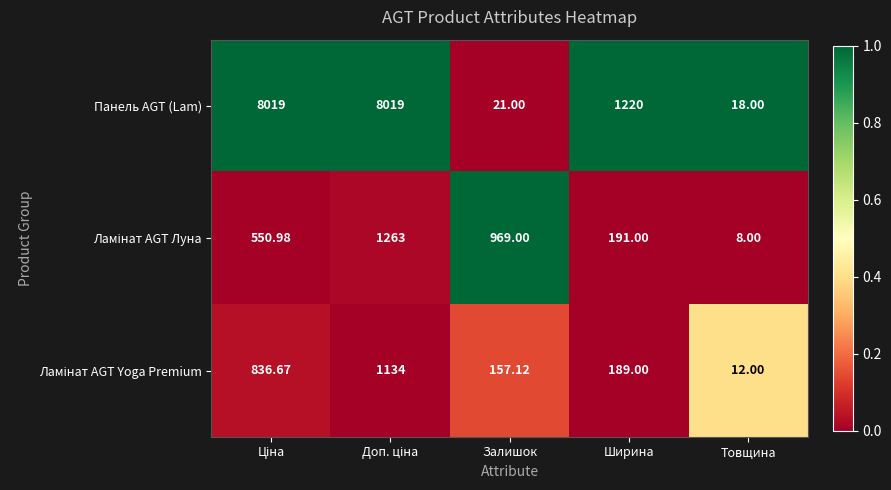

Which category has the lowest value in the Панель AGT (Lam) series?

Товщина